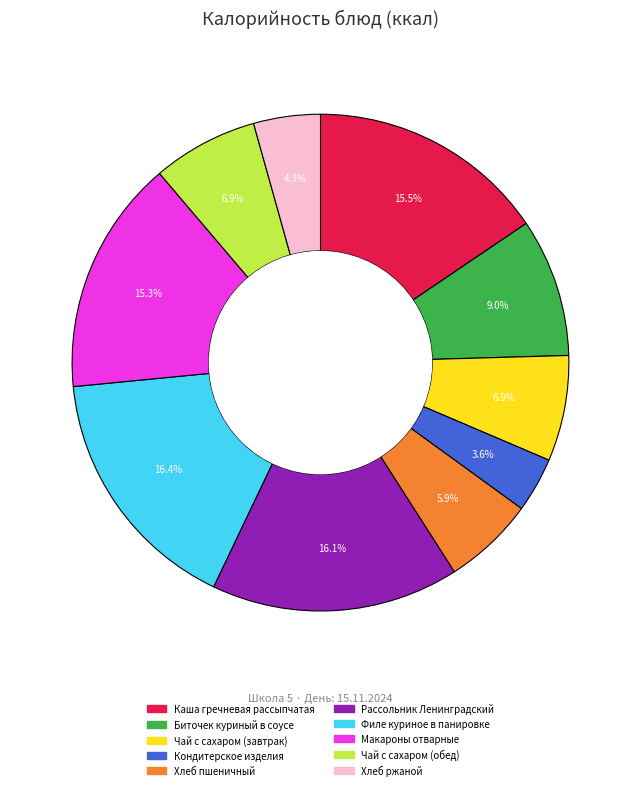

Which slice is the smallest?

Кондитерское изделия